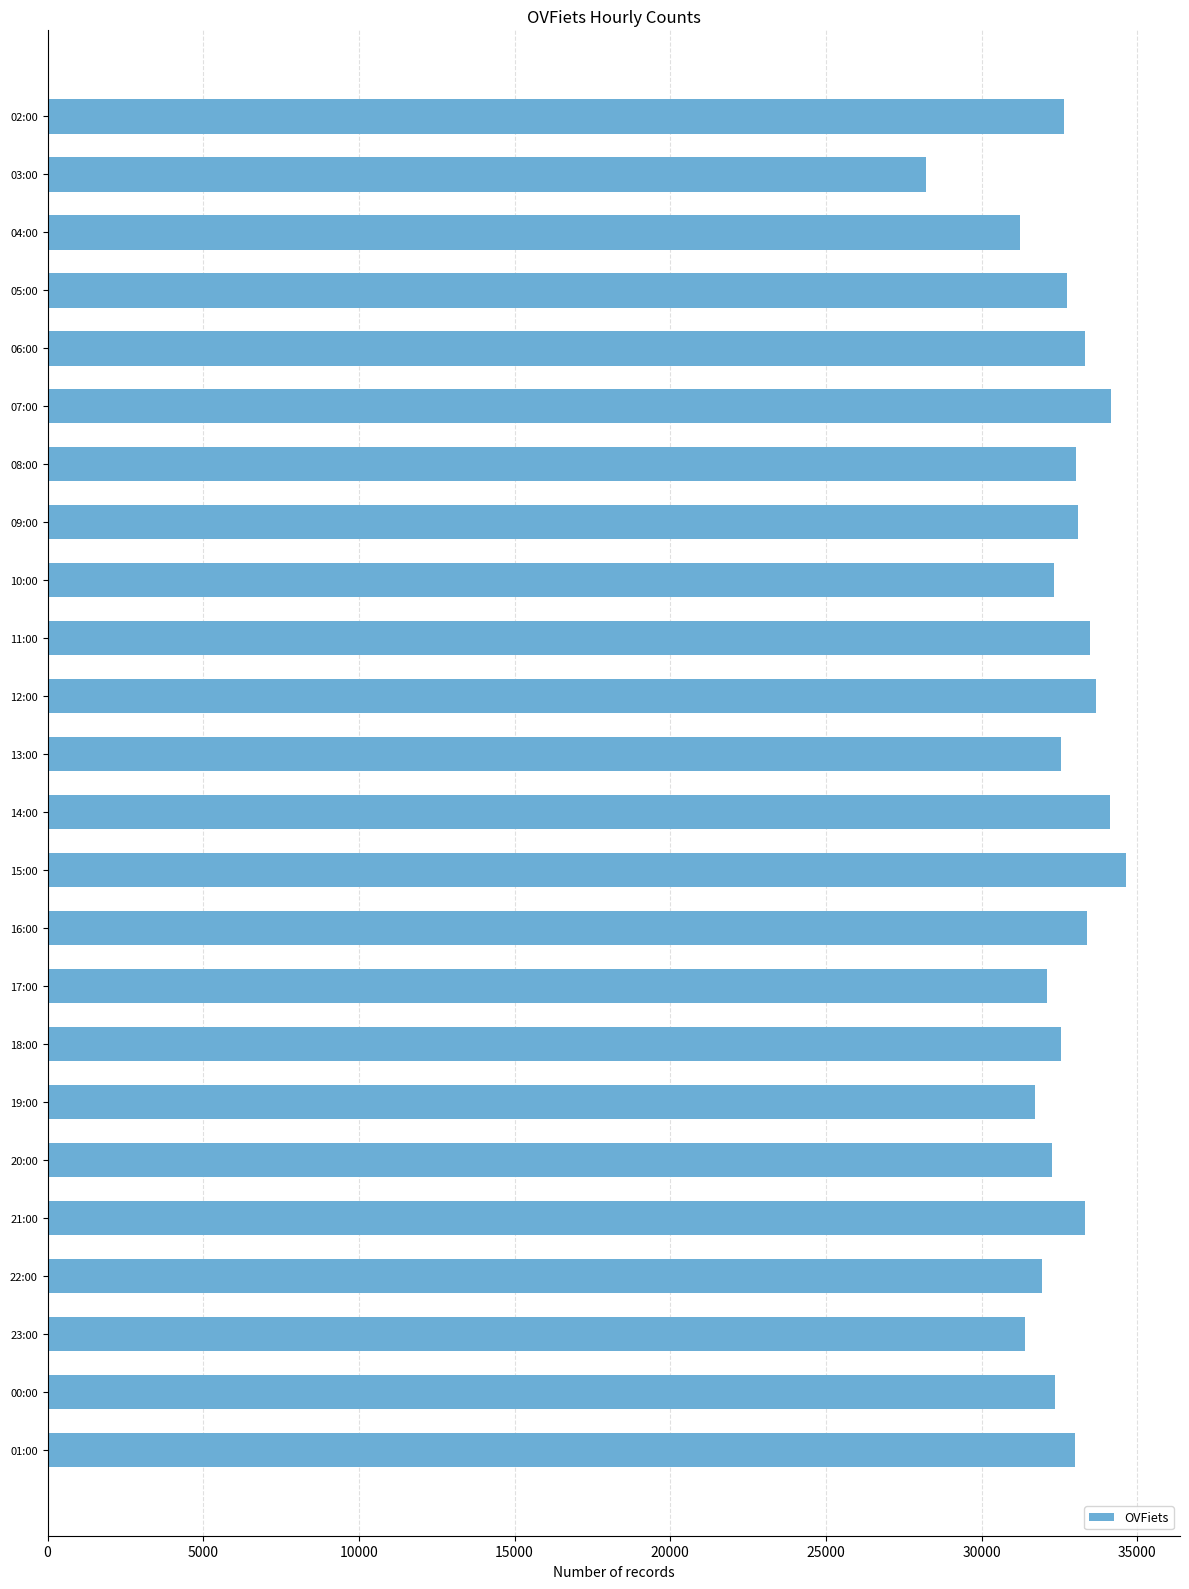

What is the greatest value displayed?

34642